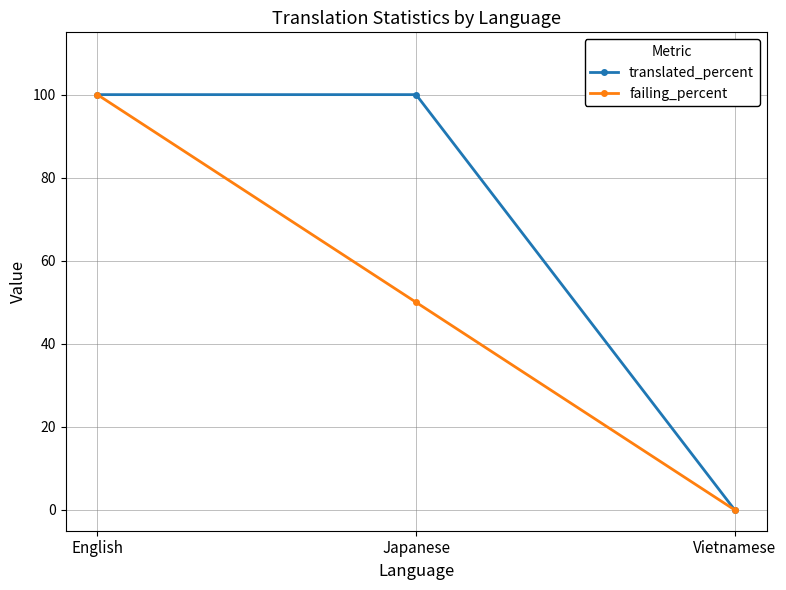

At how many categories does at least one series exceed 94?

2